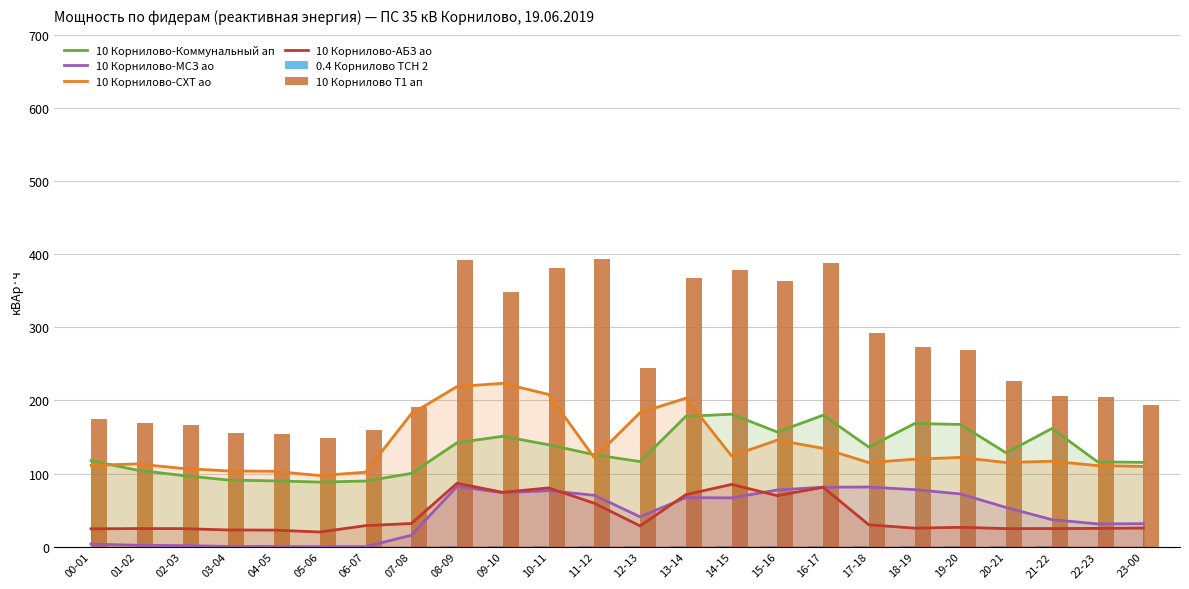

What are all the series names shown in the legend?

10 Корнилово-Коммунальный ап, 10 Корнилово-МСЗ ао, 10 Корнилово-СХТ ао, 10 Корнилово-АБЗ ао, 0.4 Корнилово ТСН 2, 10 Корнилово Т1 ап